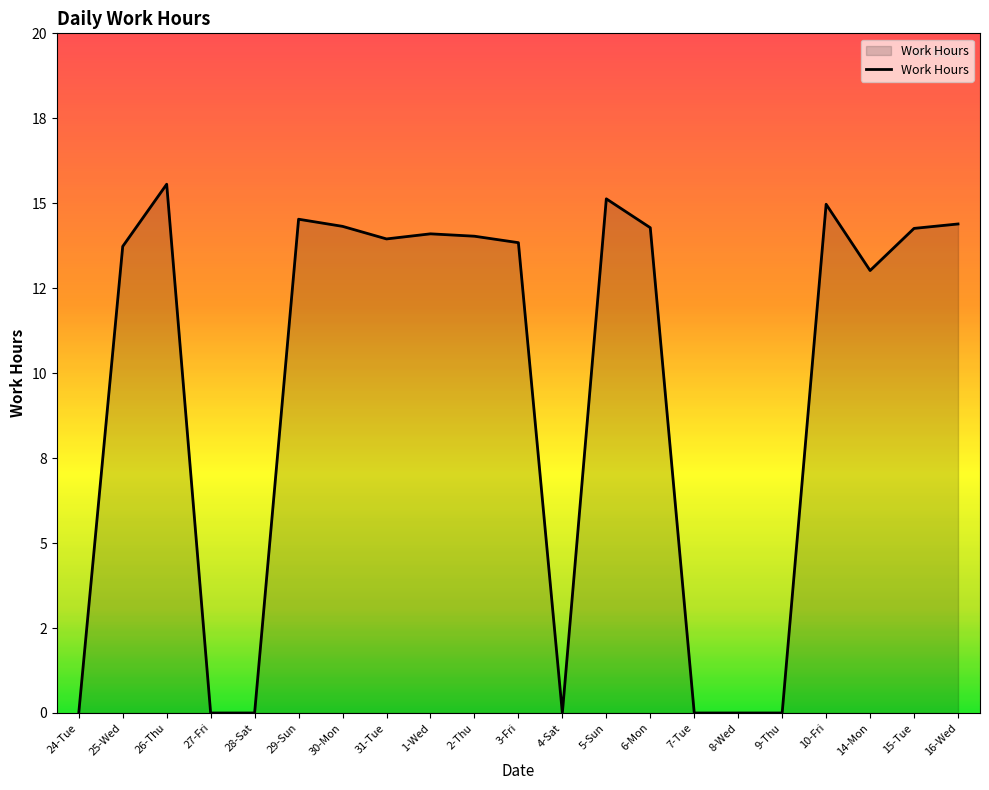

Is this an area chart (filled region under the line)?

Yes